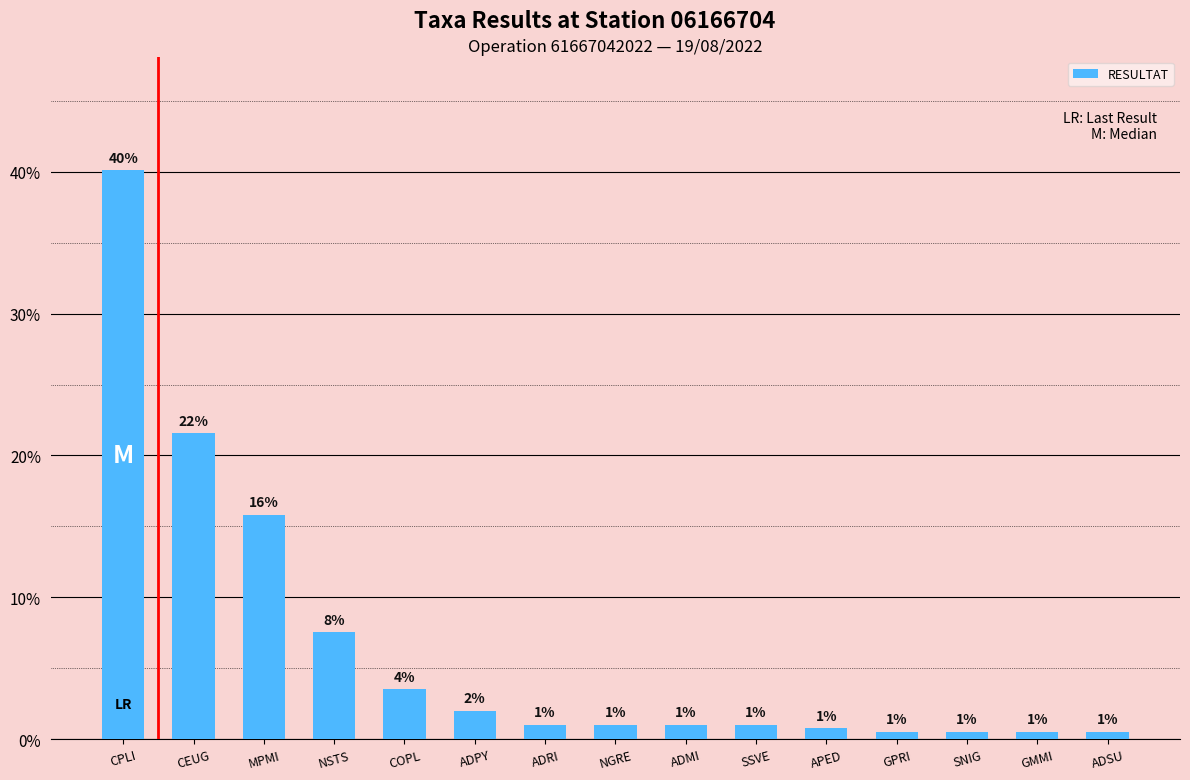

What is the greatest value displayed?

40.1